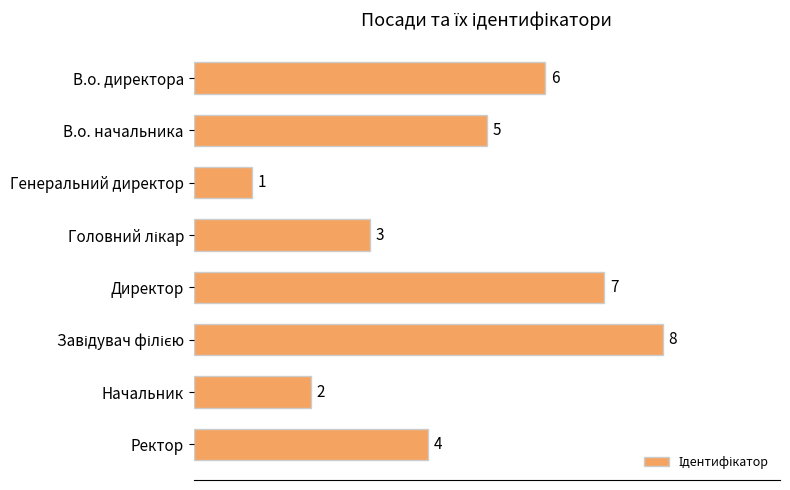

Reading top to bottom, list all the values displayed in this chart.

6	5	1	3	7	8	2	4